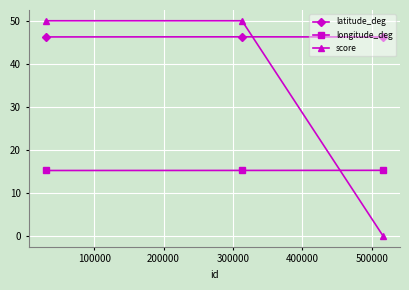

Rank the series by their average value, from highest to lowest.

latitude_deg, score, longitude_deg